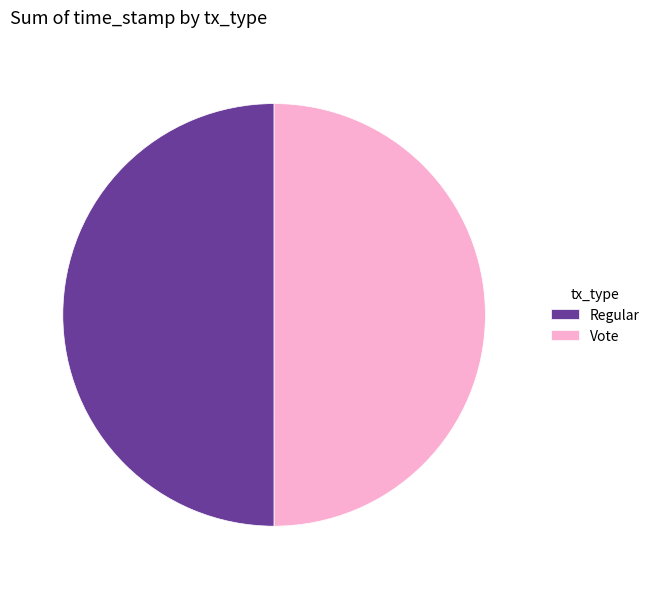

The Vote slice represents 50% of the pie. True or false?

True